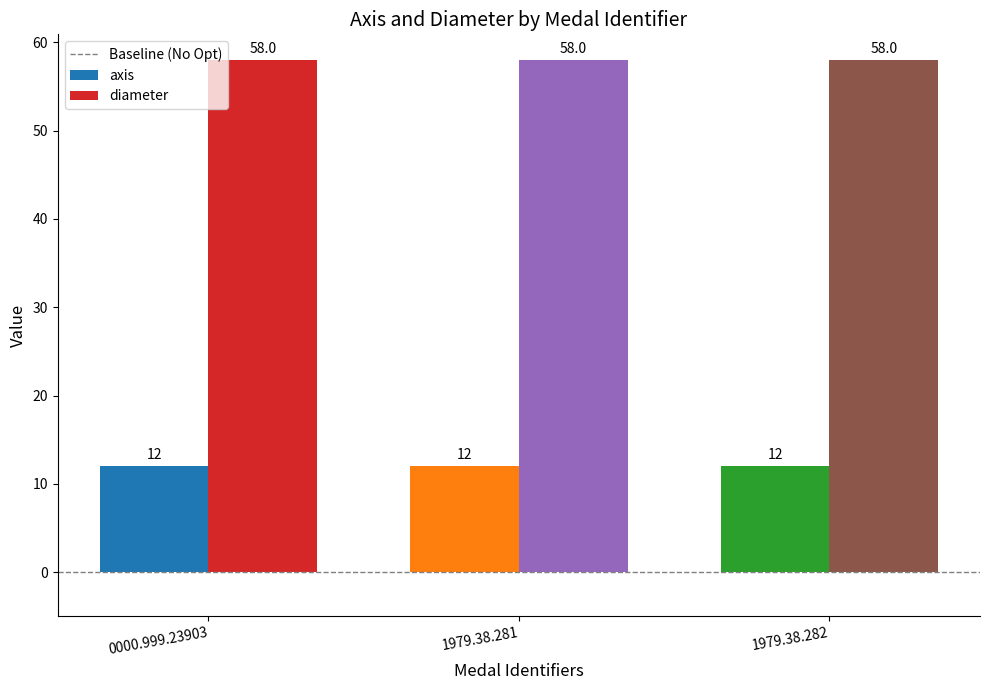

How many groups of bars are there?

3